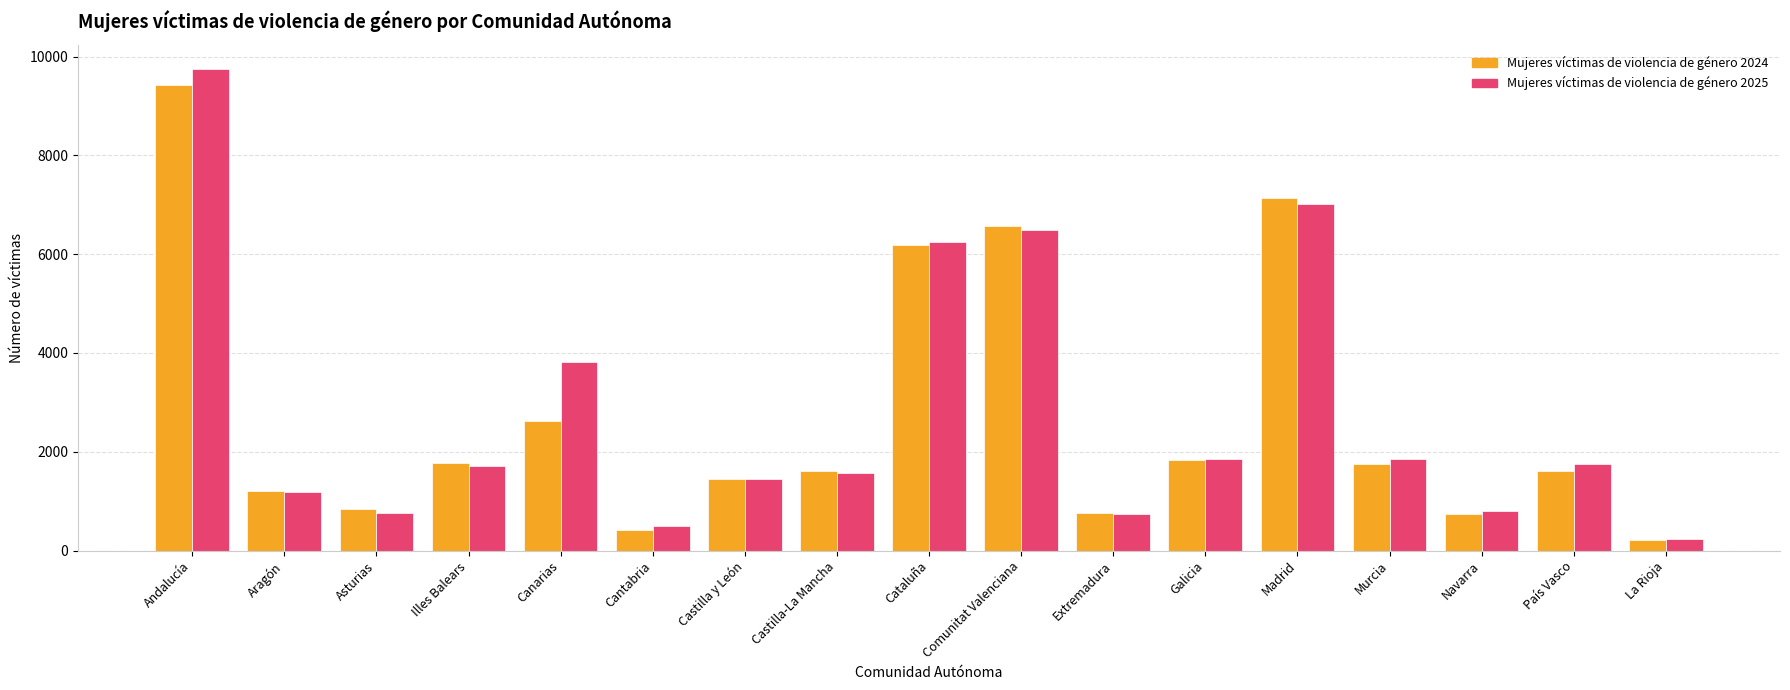

Is it true that Mujeres víctimas de violencia de género 2025 equals 3817 at Canarias?

True